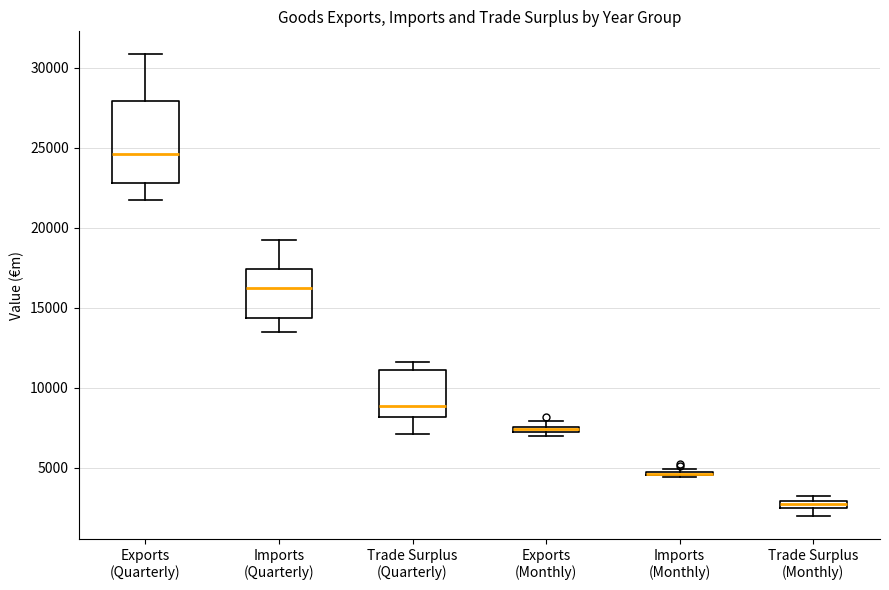

Comparing the boxes themselves (not the whiskers), which one is the tallest?

Exports (Quarterly)